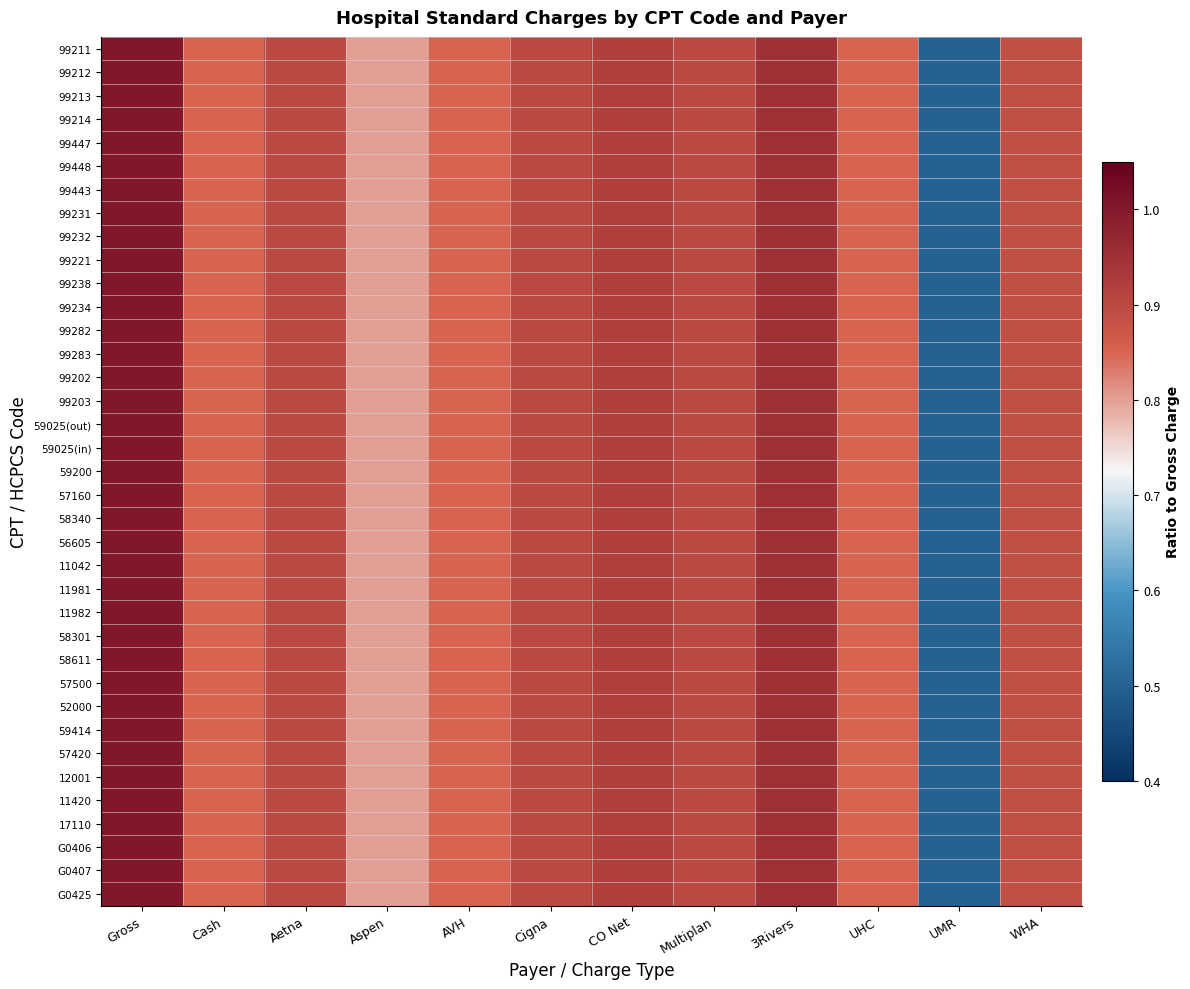

Reading left to right, transcribe all the data shown in this chart.

99211: Gross=1.0	Cash=0.8	Aetna=0.9	Aspen=0.8	AVH=0.8	Cigna=0.9	CO Net=0.9	Multiplan=0.9	3Rivers=1.0	UHC=0.8	UMR=0.5	WHA=0.9
99212: Gross=1.0	Cash=0.9	Aetna=0.9	Aspen=0.8	AVH=0.9	Cigna=0.9	CO Net=0.9	Multiplan=0.9	3Rivers=1.0	UHC=0.9	UMR=0.5	WHA=0.9
99213: Gross=1.0	Cash=0.9	Aetna=0.9	Aspen=0.8	AVH=0.9	Cigna=0.9	CO Net=0.9	Multiplan=0.9	3Rivers=0.9	UHC=0.9	UMR=0.5	WHA=0.9
99214: Gross=1.0	Cash=0.9	Aetna=0.9	Aspen=0.8	AVH=0.9	Cigna=0.9	CO Net=0.9	Multiplan=0.9	3Rivers=0.9	UHC=0.9	UMR=0.5	WHA=0.9
99447: Gross=1.0	Cash=0.8	Aetna=0.9	Aspen=0.8	AVH=0.8	Cigna=0.9	CO Net=0.9	Multiplan=0.9	3Rivers=0.9	UHC=0.8	UMR=0.5	WHA=0.9
99448: Gross=1.0	Cash=0.8	Aetna=0.9	Aspen=0.8	AVH=0.8	Cigna=0.9	CO Net=0.9	Multiplan=0.9	3Rivers=0.9	UHC=0.8	UMR=0.5	WHA=0.9
99443: Gross=1.0	Cash=0.8	Aetna=0.9	Aspen=0.8	AVH=0.8	Cigna=0.9	CO Net=0.9	Multiplan=0.9	3Rivers=0.9	UHC=0.8	UMR=0.5	WHA=0.9
99231: Gross=1.0	Cash=0.8	Aetna=0.9	Aspen=0.8	AVH=0.8	Cigna=0.9	CO Net=0.9	Multiplan=0.9	3Rivers=1.0	UHC=0.8	UMR=0.5	WHA=0.9
99232: Gross=1.0	Cash=0.8	Aetna=0.9	Aspen=0.8	AVH=0.8	Cigna=0.9	CO Net=0.9	Multiplan=0.9	3Rivers=0.9	UHC=0.8	UMR=0.5	WHA=0.9
99221: Gross=1.0	Cash=0.8	Aetna=0.9	Aspen=0.8	AVH=0.8	Cigna=0.9	CO Net=0.9	Multiplan=0.9	3Rivers=1.0	UHC=0.8	UMR=0.5	WHA=0.9
99238: Gross=1.0	Cash=0.9	Aetna=0.9	Aspen=0.8	AVH=0.9	Cigna=0.9	CO Net=0.9	Multiplan=0.9	3Rivers=0.9	UHC=0.9	UMR=0.5	WHA=0.9
99234: Gross=1.0	Cash=0.8	Aetna=0.9	Aspen=0.8	AVH=0.8	Cigna=0.9	CO Net=0.9	Multiplan=0.9	3Rivers=0.9	UHC=0.8	UMR=0.5	WHA=0.9
99282: Gross=1.0	Cash=0.8	Aetna=0.9	Aspen=0.8	AVH=0.8	Cigna=0.9	CO Net=0.9	Multiplan=0.9	3Rivers=0.9	UHC=0.8	UMR=0.5	WHA=0.9
99283: Gross=1.0	Cash=0.8	Aetna=0.9	Aspen=0.8	AVH=0.8	Cigna=0.9	CO Net=0.9	Multiplan=0.9	3Rivers=0.9	UHC=0.8	UMR=0.5	WHA=0.9
99202: Gross=1.0	Cash=0.9	Aetna=0.9	Aspen=0.8	AVH=0.9	Cigna=0.9	CO Net=0.9	Multiplan=0.9	3Rivers=0.9	UHC=0.9	UMR=0.5	WHA=0.9
99203: Gross=1.0	Cash=0.8	Aetna=0.9	Aspen=0.8	AVH=0.8	Cigna=0.9	CO Net=0.9	Multiplan=0.9	3Rivers=0.9	UHC=0.8	UMR=0.5	WHA=0.9
59025(out): Gross=1.0	Cash=0.8	Aetna=0.9	Aspen=0.8	AVH=0.8	Cigna=0.9	CO Net=0.9	Multiplan=0.9	3Rivers=1.0	UHC=0.8	UMR=0.5	WHA=0.9
59025(in): Gross=1.0	Cash=0.9	Aetna=0.9	Aspen=0.8	AVH=0.9	Cigna=0.9	CO Net=0.9	Multiplan=0.9	3Rivers=1.0	UHC=0.9	UMR=0.5	WHA=0.9
59200: Gross=1.0	Cash=0.8	Aetna=0.9	Aspen=0.8	AVH=0.8	Cigna=0.9	CO Net=0.9	Multiplan=0.9	3Rivers=1.0	UHC=0.8	UMR=0.5	WHA=0.9
57160: Gross=1.0	Cash=0.8	Aetna=0.9	Aspen=0.8	AVH=0.8	Cigna=0.9	CO Net=0.9	Multiplan=0.9	3Rivers=0.9	UHC=0.8	UMR=0.5	WHA=0.9
58340: Gross=1.0	Cash=0.8	Aetna=0.9	Aspen=0.8	AVH=0.8	Cigna=0.9	CO Net=0.9	Multiplan=0.9	3Rivers=0.9	UHC=0.8	UMR=0.5	WHA=0.9
56605: Gross=1.0	Cash=0.9	Aetna=0.9	Aspen=0.8	AVH=0.9	Cigna=0.9	CO Net=0.9	Multiplan=0.9	3Rivers=1.0	UHC=0.9	UMR=0.5	WHA=0.9
11042: Gross=1.0	Cash=0.8	Aetna=0.9	Aspen=0.8	AVH=0.8	Cigna=0.9	CO Net=0.9	Multiplan=0.9	3Rivers=1.0	UHC=0.8	UMR=0.5	WHA=0.9
11981: Gross=1.0	Cash=0.8	Aetna=0.9	Aspen=0.8	AVH=0.8	Cigna=0.9	CO Net=0.9	Multiplan=0.9	3Rivers=1.0	UHC=0.8	UMR=0.5	WHA=0.9
11982: Gross=1.0	Cash=0.9	Aetna=0.9	Aspen=0.8	AVH=0.9	Cigna=0.9	CO Net=0.9	Multiplan=0.9	3Rivers=0.9	UHC=0.9	UMR=0.5	WHA=0.9
58301: Gross=1.0	Cash=0.9	Aetna=0.9	Aspen=0.8	AVH=0.9	Cigna=0.9	CO Net=0.9	Multiplan=0.9	3Rivers=0.9	UHC=0.9	UMR=0.5	WHA=0.9
58611: Gross=1.0	Cash=0.8	Aetna=0.9	Aspen=0.8	AVH=0.8	Cigna=0.9	CO Net=0.9	Multiplan=0.9	3Rivers=1.0	UHC=0.8	UMR=0.5	WHA=0.9
57500: Gross=1.0	Cash=0.8	Aetna=0.9	Aspen=0.8	AVH=0.8	Cigna=0.9	CO Net=0.9	Multiplan=0.9	3Rivers=0.9	UHC=0.8	UMR=0.5	WHA=0.9
52000: Gross=1.0	Cash=0.8	Aetna=0.9	Aspen=0.8	AVH=0.8	Cigna=0.9	CO Net=0.9	Multiplan=0.9	3Rivers=0.9	UHC=0.8	UMR=0.5	WHA=0.9
59414: Gross=1.0	Cash=0.8	Aetna=0.9	Aspen=0.8	AVH=0.8	Cigna=0.9	CO Net=0.9	Multiplan=0.9	3Rivers=0.9	UHC=0.8	UMR=0.5	WHA=0.9
57420: Gross=1.0	Cash=0.8	Aetna=0.9	Aspen=0.8	AVH=0.8	Cigna=0.9	CO Net=0.9	Multiplan=0.9	3Rivers=0.9	UHC=0.8	UMR=0.5	WHA=0.9
12001: Gross=1.0	Cash=0.8	Aetna=0.9	Aspen=0.8	AVH=0.8	Cigna=0.9	CO Net=0.9	Multiplan=0.9	3Rivers=1.0	UHC=0.8	UMR=0.5	WHA=0.9
11420: Gross=1.0	Cash=0.8	Aetna=0.9	Aspen=0.8	AVH=0.8	Cigna=0.9	CO Net=0.9	Multiplan=0.9	3Rivers=0.9	UHC=0.8	UMR=0.5	WHA=0.9
17110: Gross=1.0	Cash=0.8	Aetna=0.9	Aspen=0.8	AVH=0.8	Cigna=0.9	CO Net=0.9	Multiplan=0.9	3Rivers=1.0	UHC=0.8	UMR=0.5	WHA=0.9
G0406: Gross=1.0	Cash=0.8	Aetna=0.9	Aspen=0.8	AVH=0.8	Cigna=0.9	CO Net=0.9	Multiplan=0.9	3Rivers=1.0	UHC=0.8	UMR=0.5	WHA=0.9
G0407: Gross=1.0	Cash=0.8	Aetna=0.9	Aspen=0.8	AVH=0.8	Cigna=0.9	CO Net=0.9	Multiplan=0.9	3Rivers=1.0	UHC=0.8	UMR=0.5	WHA=0.9
G0425: Gross=1.0	Cash=0.8	Aetna=0.9	Aspen=0.8	AVH=0.8	Cigna=0.9	CO Net=0.9	Multiplan=0.9	3Rivers=1.0	UHC=0.8	UMR=0.5	WHA=0.9